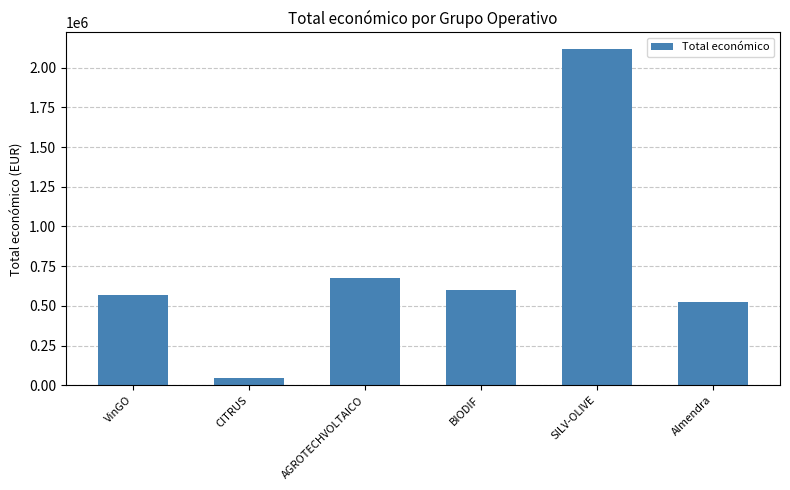

What is the sum of the values at CITRUS and SILV-OLIVE?

2162148